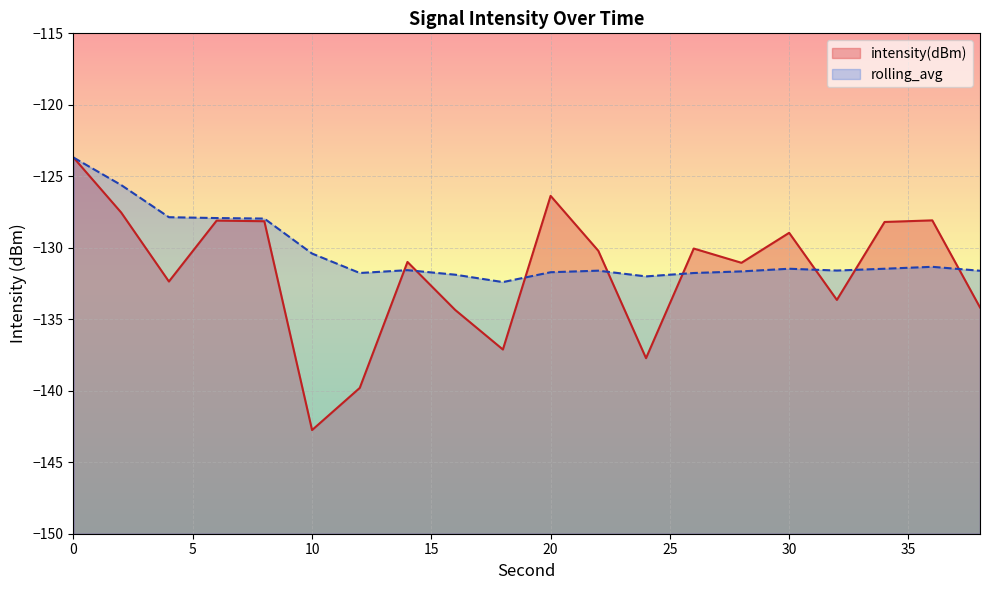

List the series in order of their peak value, highest first.

intensity(dBm), rolling_avg